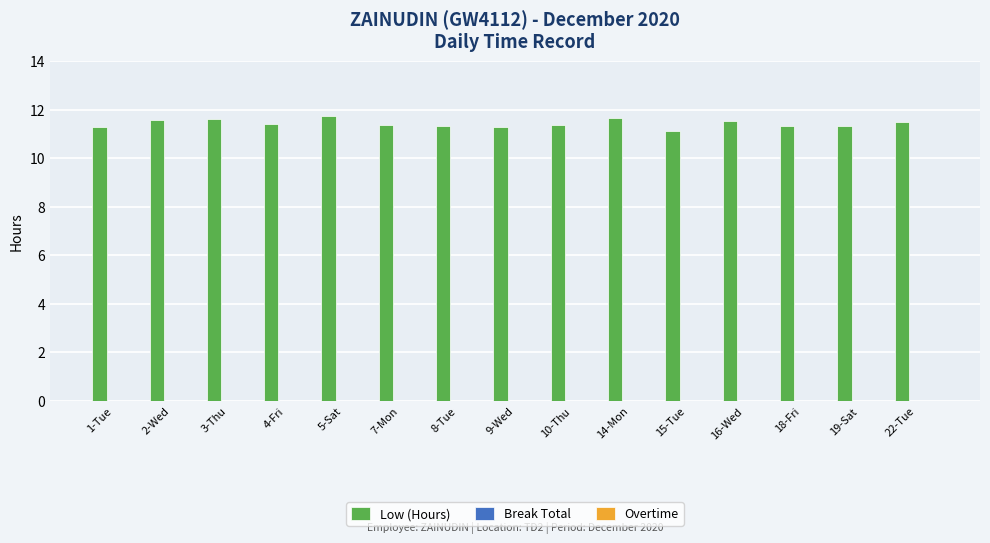

Is it true that the value at 9-Wed is 20.0?

False